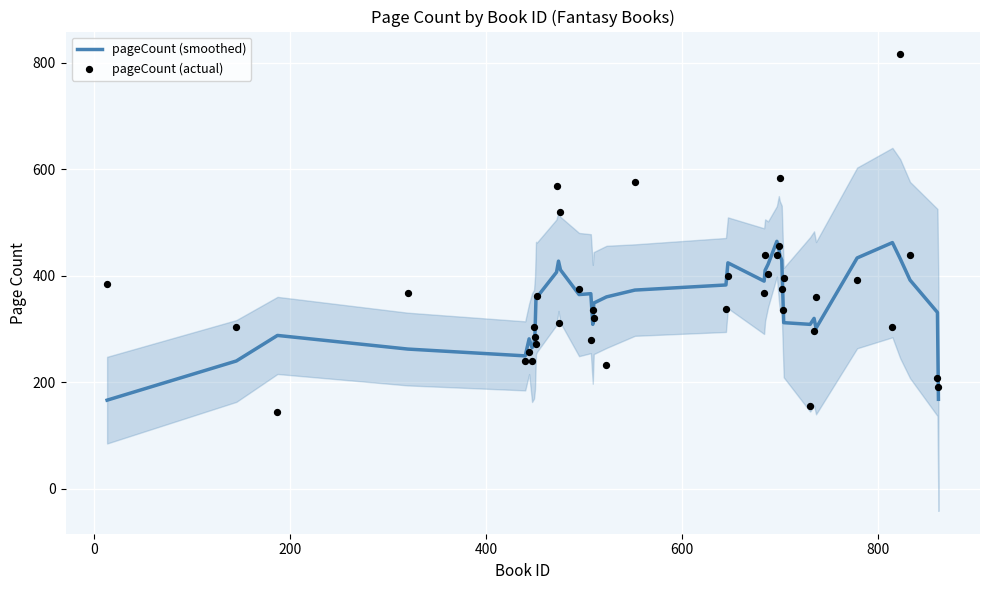

What are all the series names shown in the legend?

pageCount (smoothed), pageCount (actual)